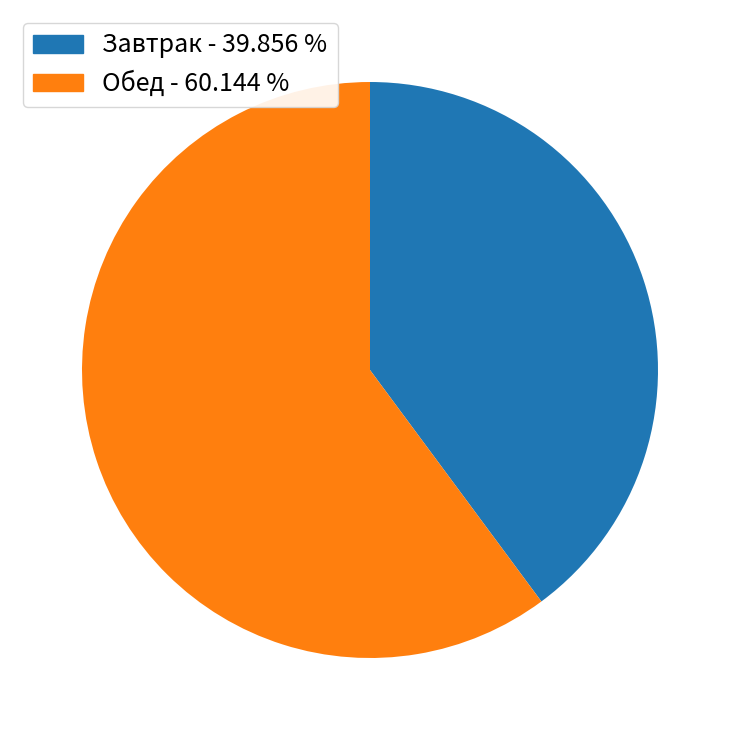

Combined, do Завтрак - 39.856 % and Обед - 60.144 % account for over 50%?

Yes